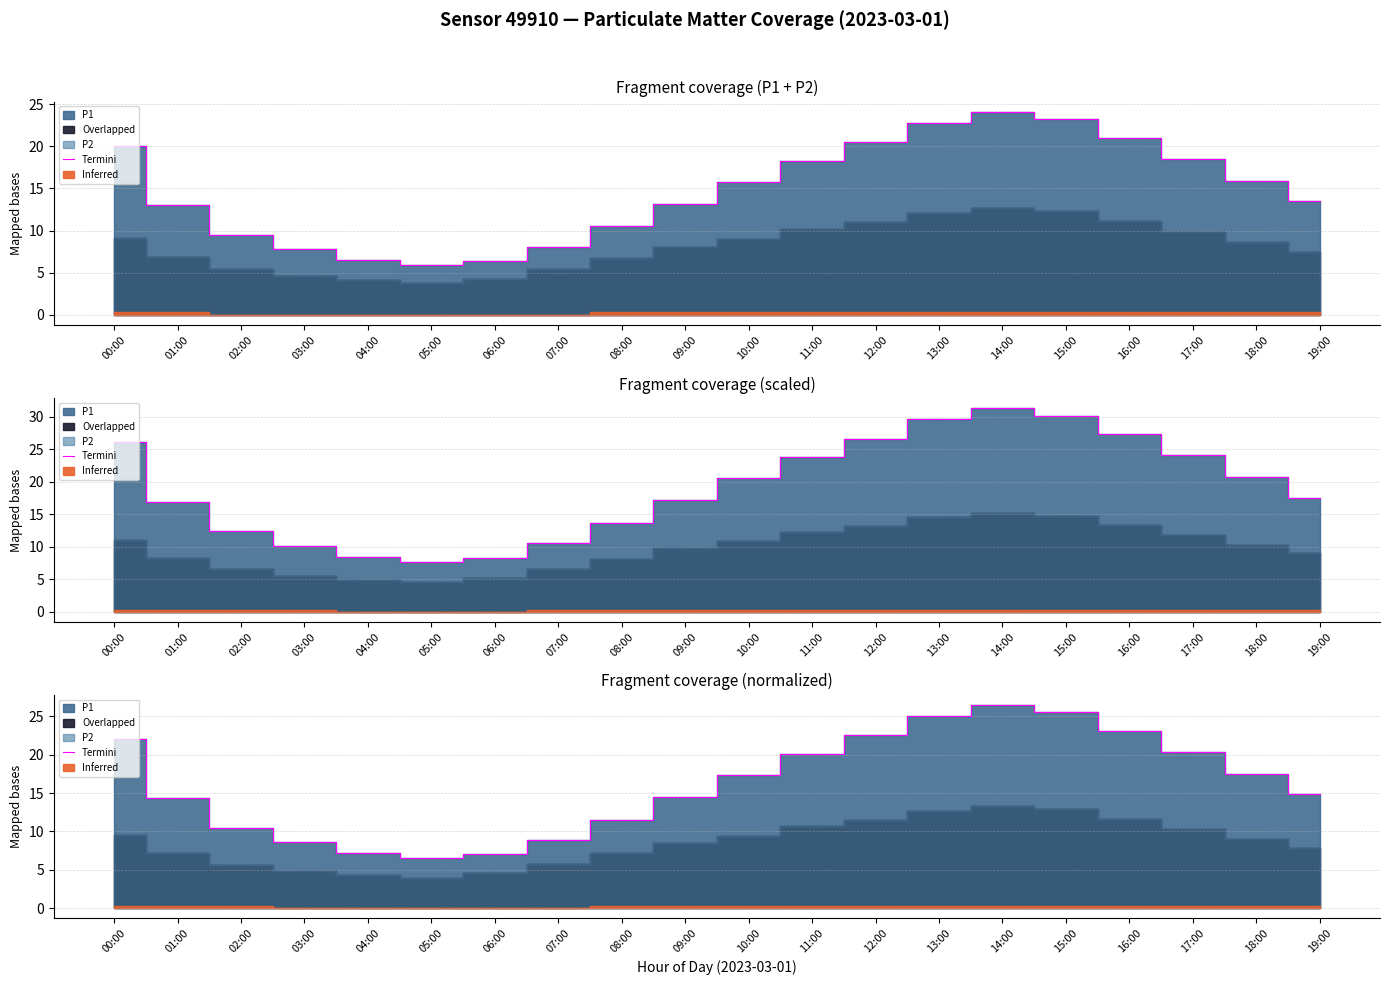

True or false: there are more than 0 points higher than both neighbors.

True